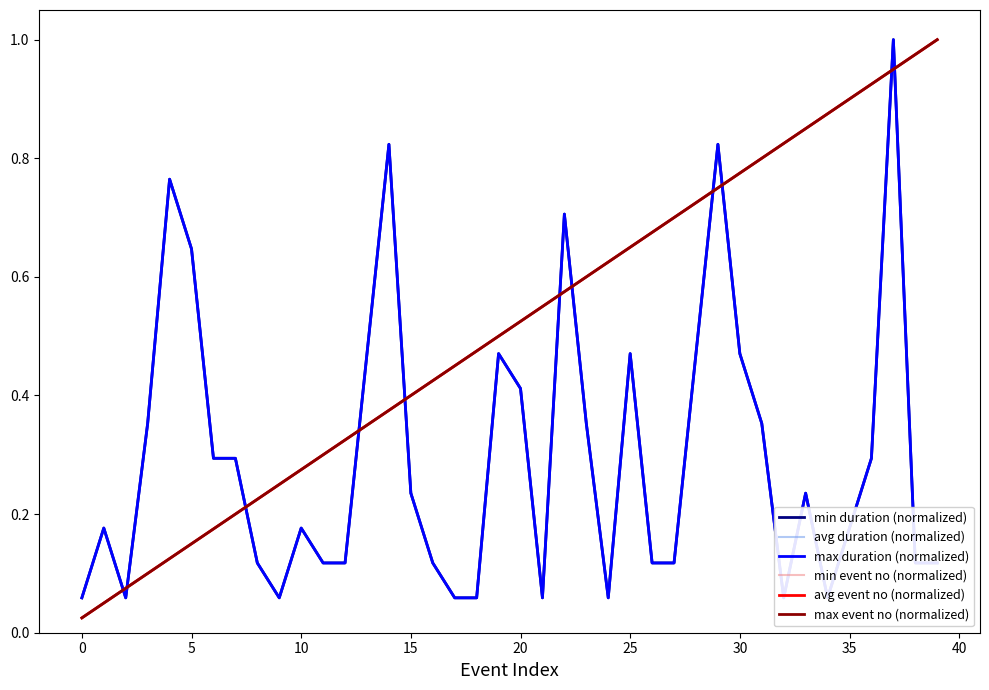

Rank the series by their maximum value, from highest to lowest.

min duration (normalized), avg duration (normalized), max duration (normalized), min event no (normalized), avg event no (normalized), max event no (normalized)